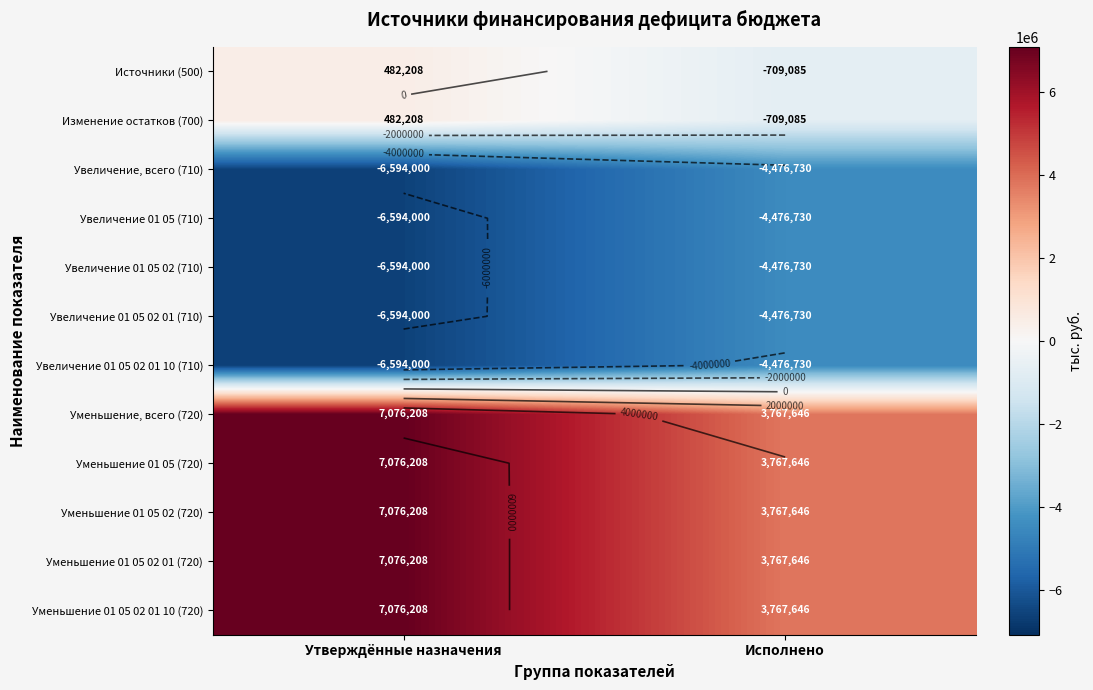

What is the difference between the maximum and minimum values in the Уменьшение 01 05 02 01 (720) series?

3308562.0